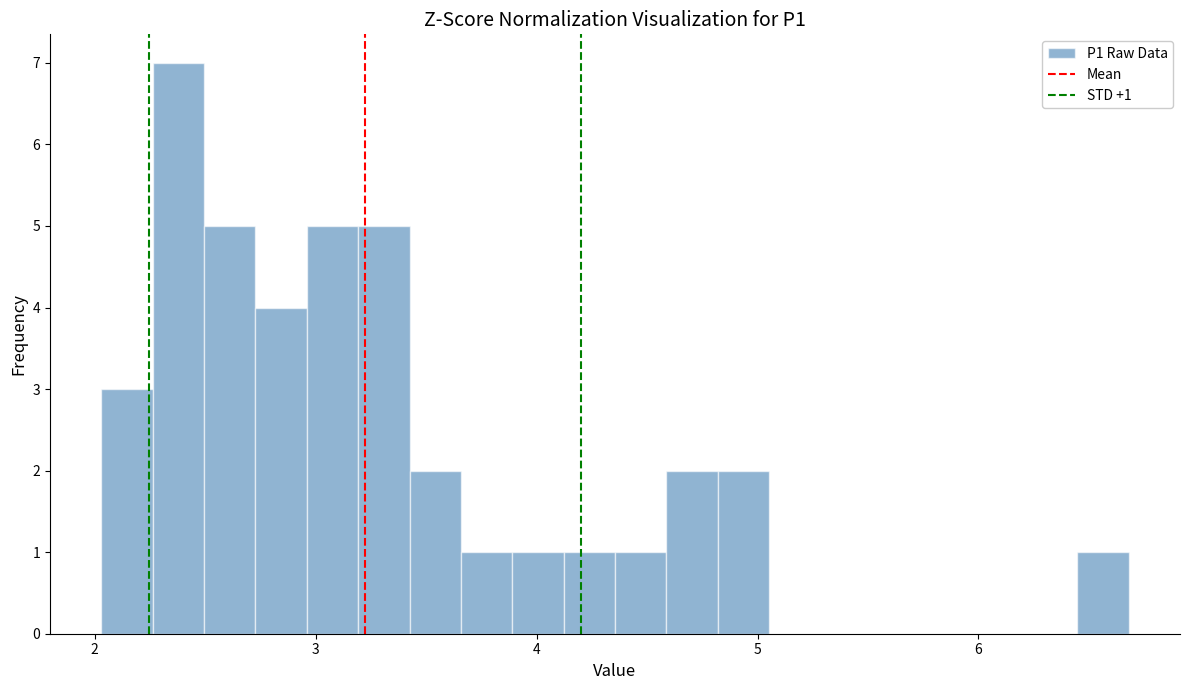

Read against the x-axis, roughly where is the centre of the tallest bar?

2.4